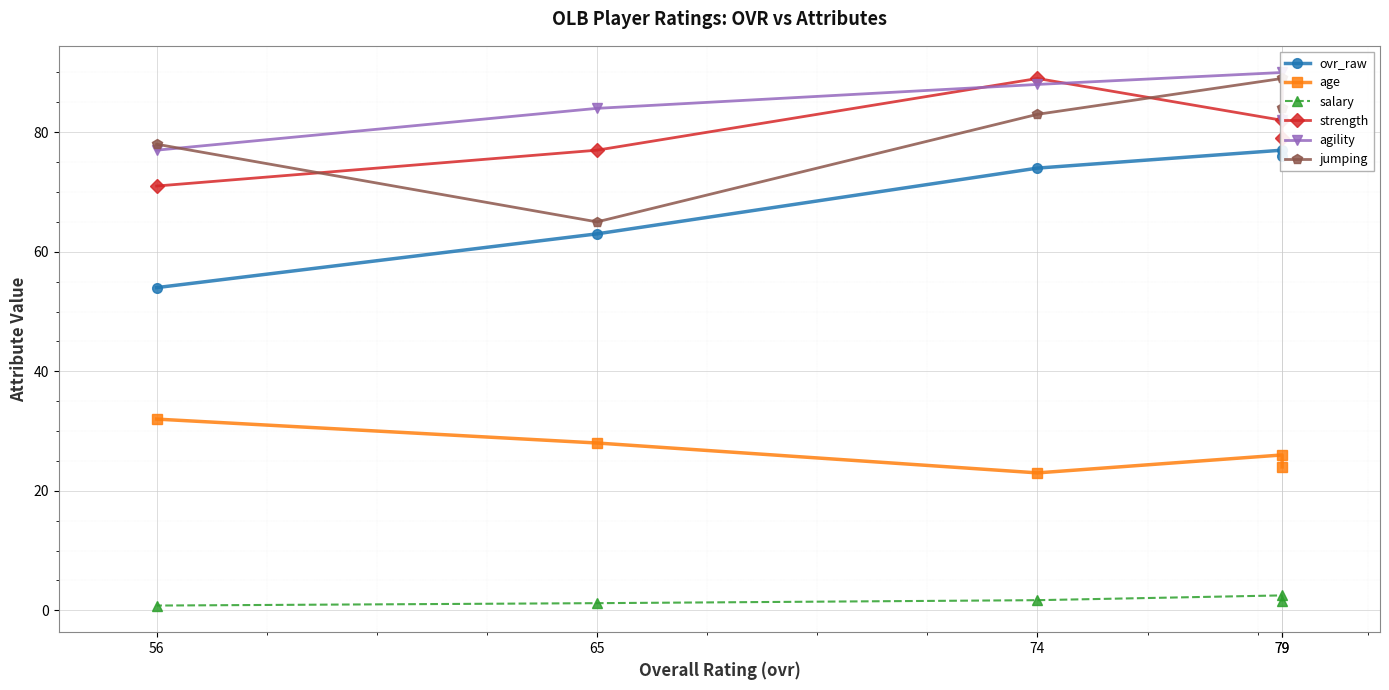

How many lines are shown in the chart?

6